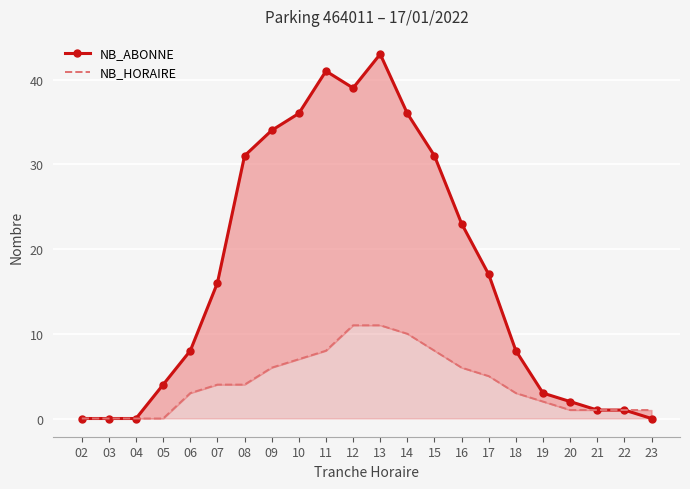

How many data points does each series have?

22